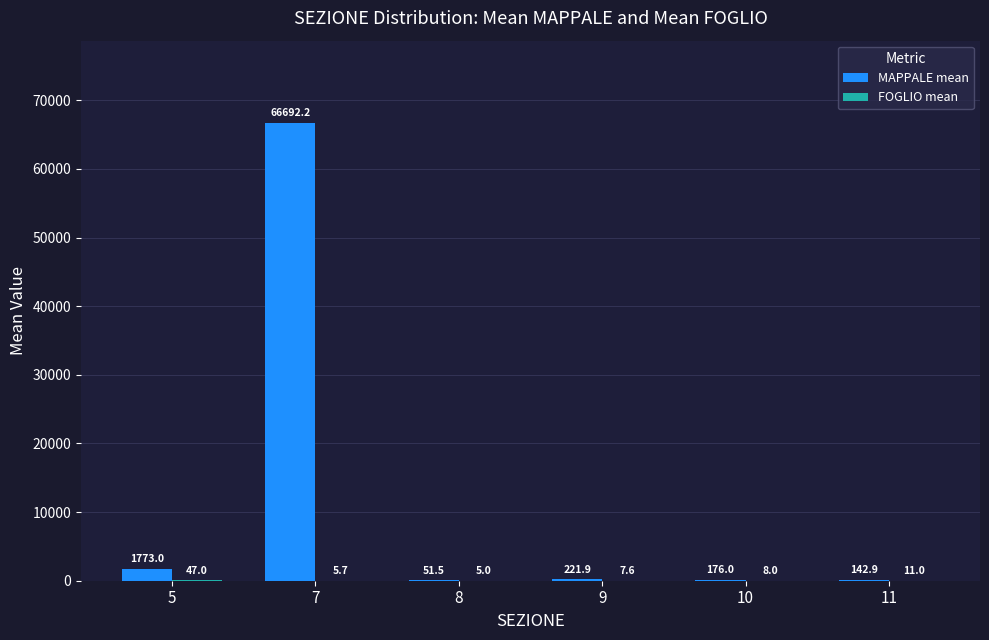

What is the greatest value displayed?

66692.2